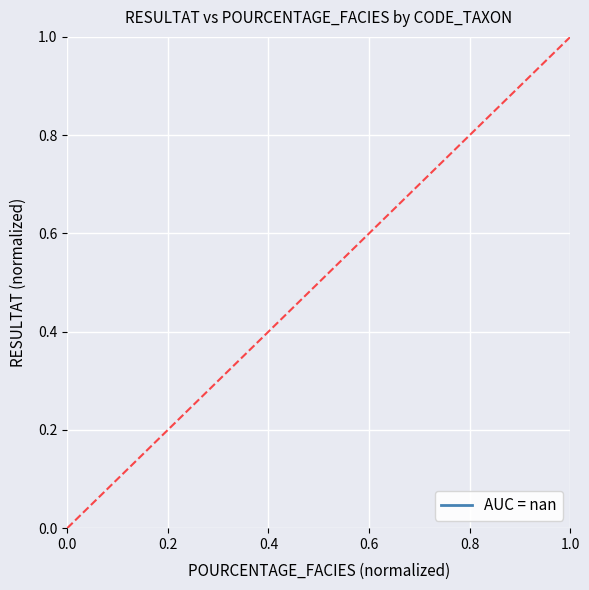

True or false: there are more than 1 points higher than both neighbors.

False